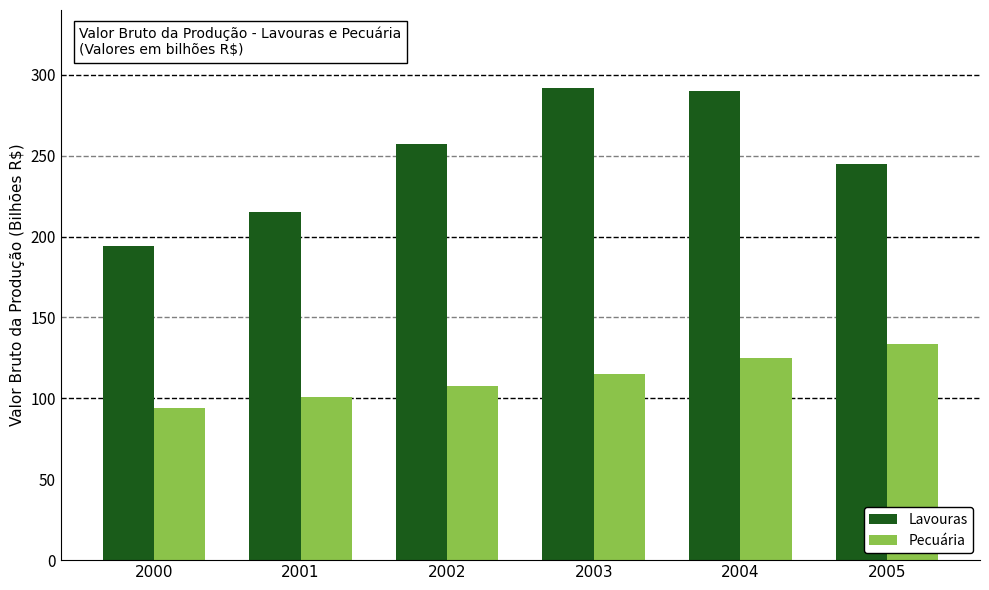

Where does the Pecuária series first go above 115?

2003